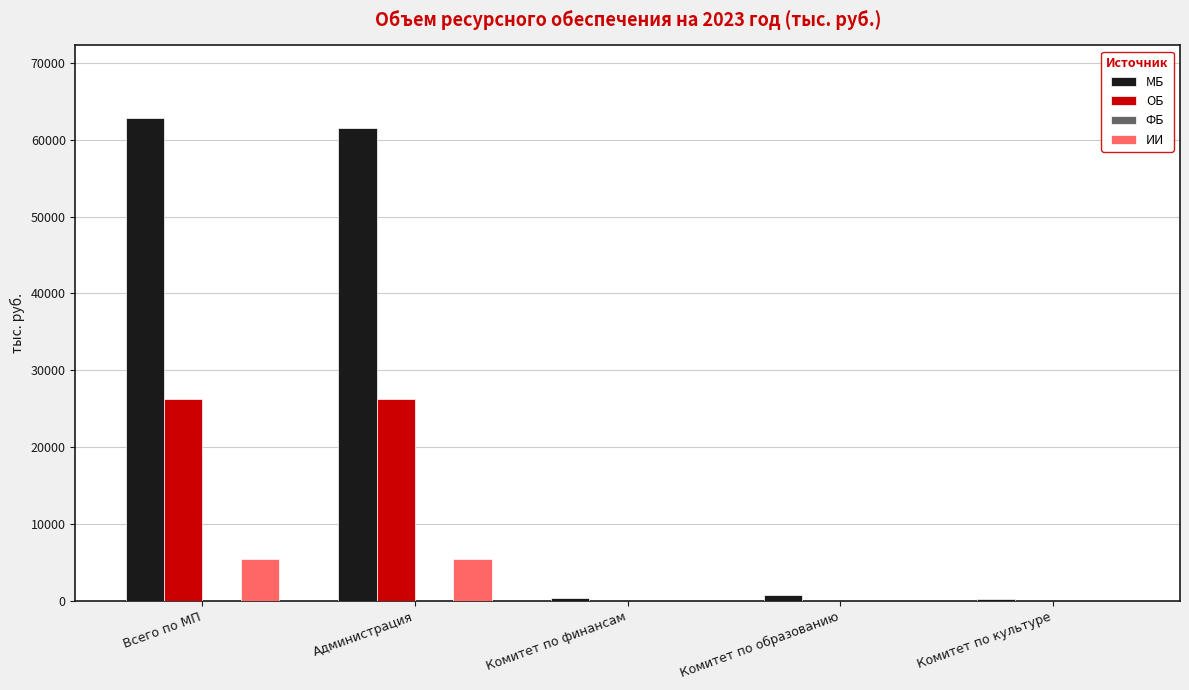

Which series has the largest total across all categories?

МБ